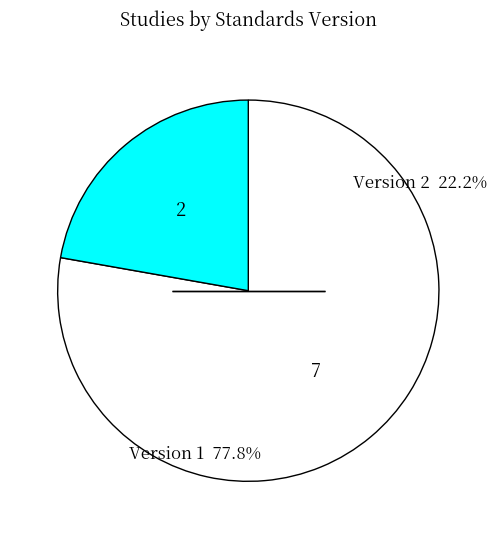

Is there a majority slice in this chart?

Yes